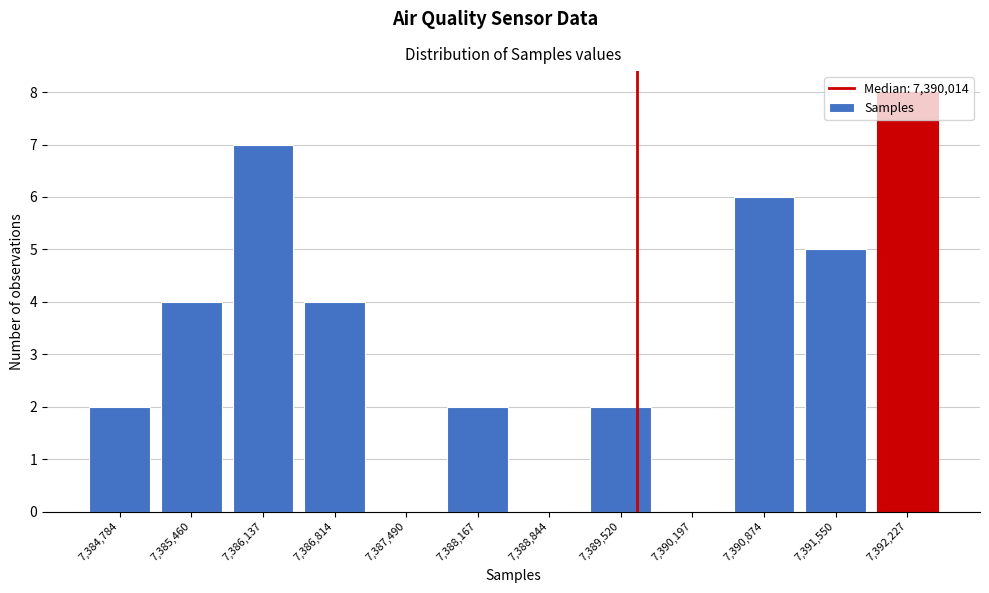

The chart shows a value of 2 at 7,389,520. True or false?

True